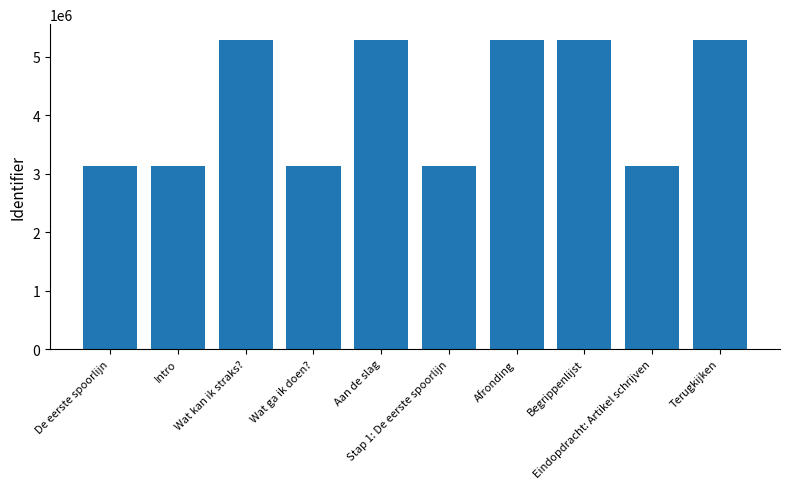

What is the difference between the maximum and minimum values?

2161566